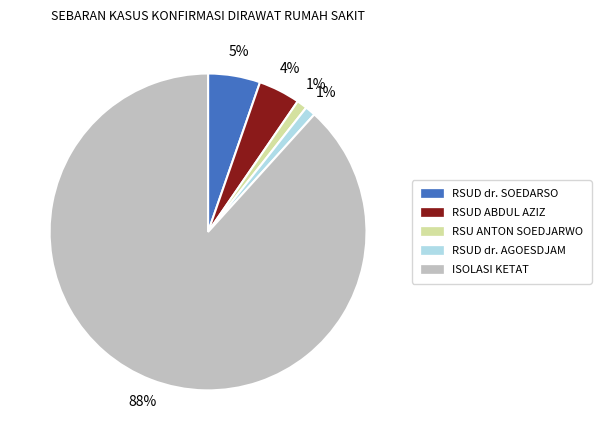

How many segments does this pie chart have?

5